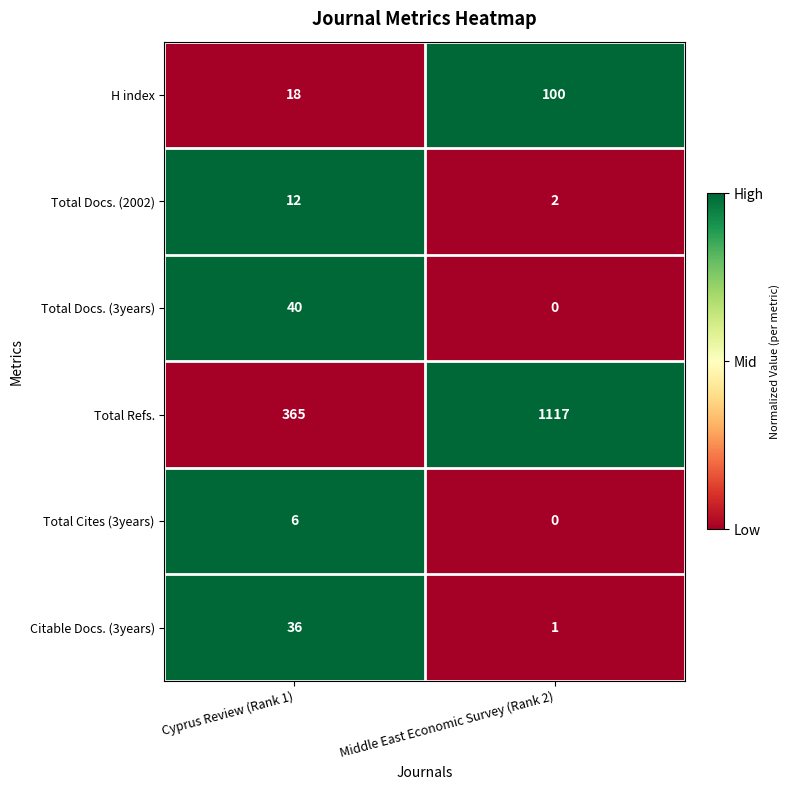

The value of Total Docs. (2002) at Middle East Economic Survey (Rank 2) is 2. True or false?

True